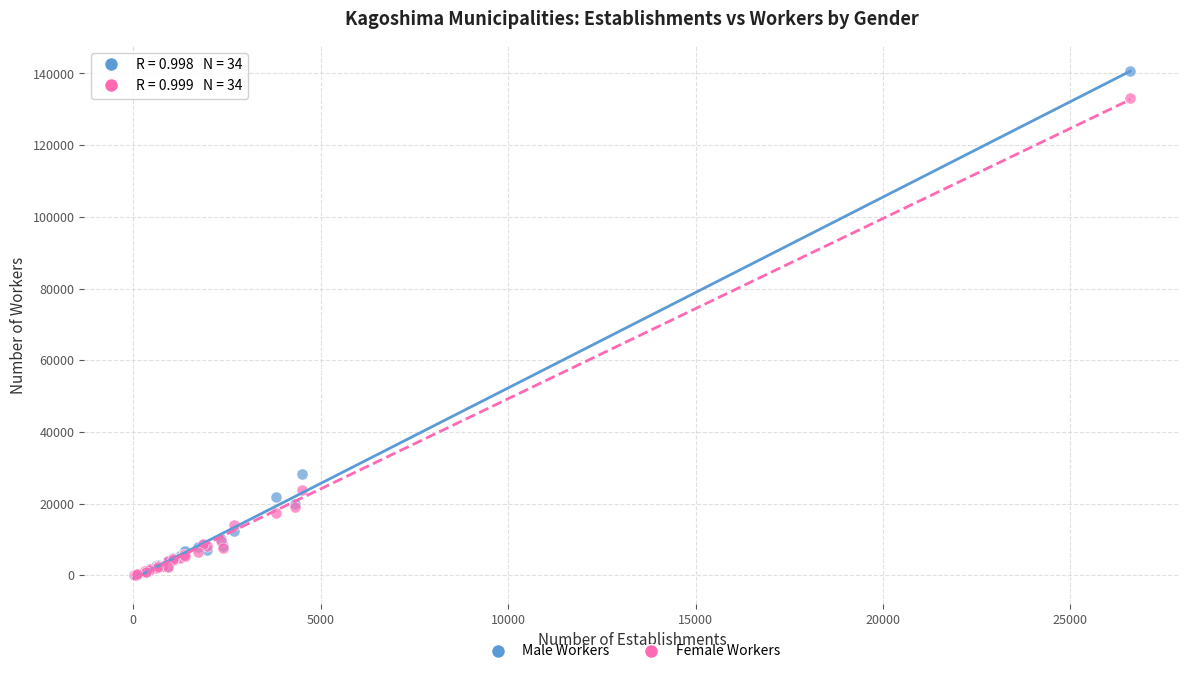

Which series contains the highest Y value?

Male Workers